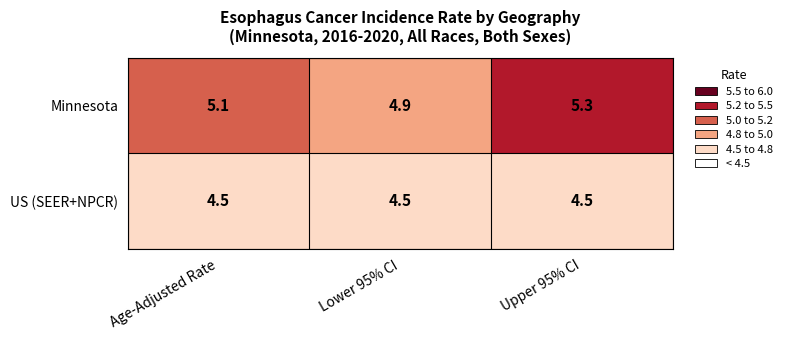

Which series has the largest total across all categories?

Minnesota